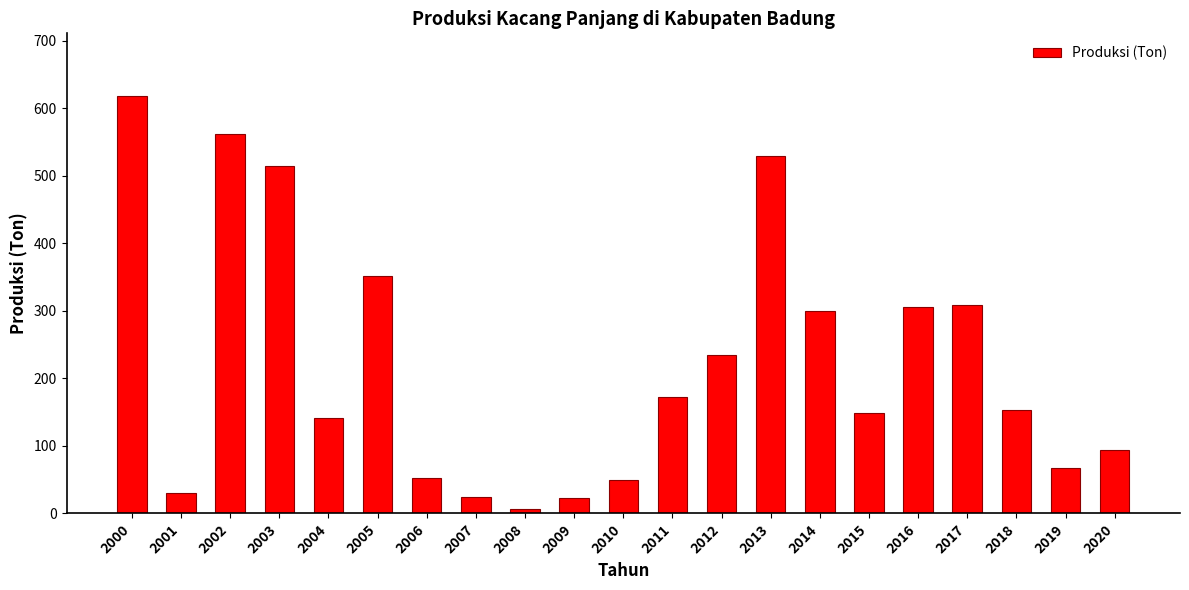

What is the minimum value shown in the chart?

7